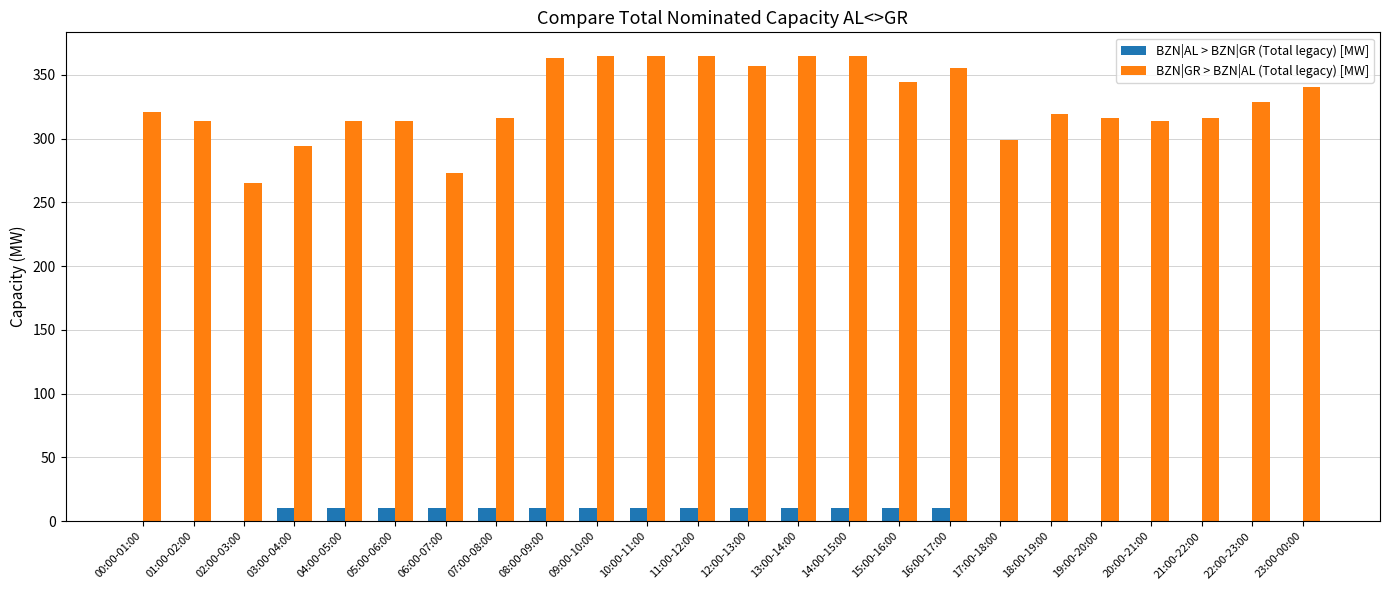

Which series changed the most between 06:00-07:00 and 21:00-22:00?

BZN|GR > BZN|AL (Total legacy) [MW]